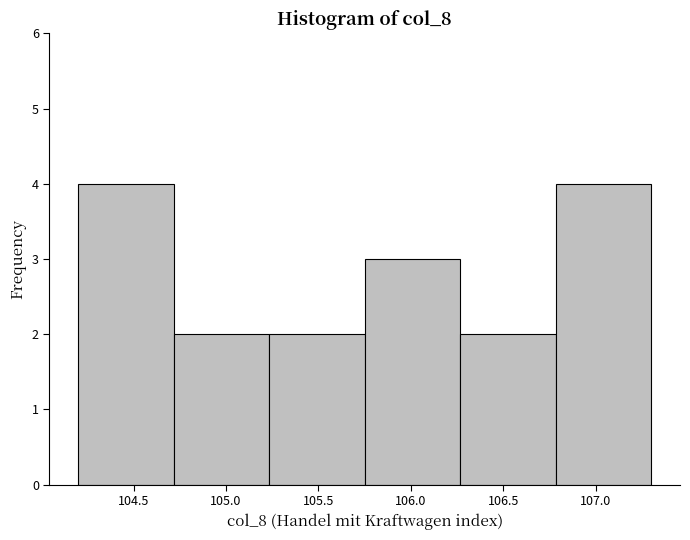

How tall is the bar that spans 105.75 to 106.25 on the x-axis? Neither the bar edges nor the heights are printed on the chart, so give them approximately, as read against the axes.

3